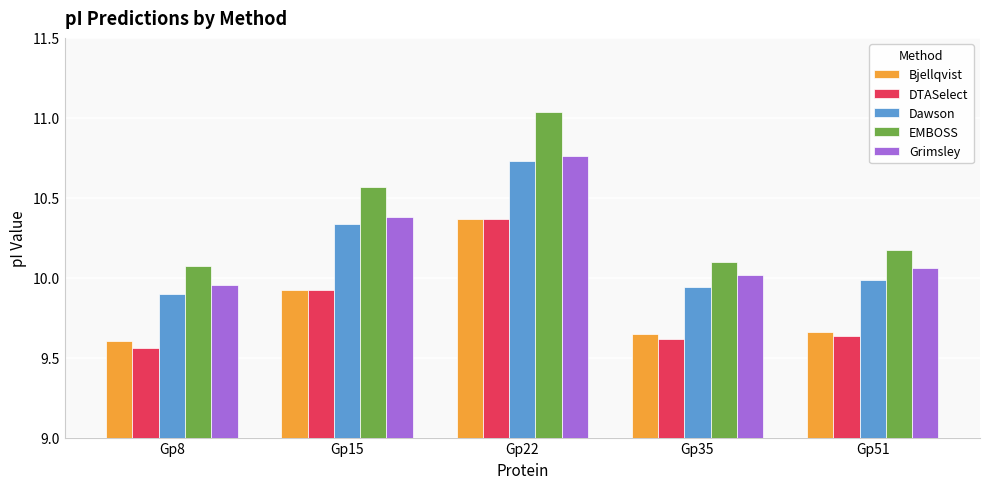

What is the difference between the maximum and minimum values in the Dawson series?

0.8